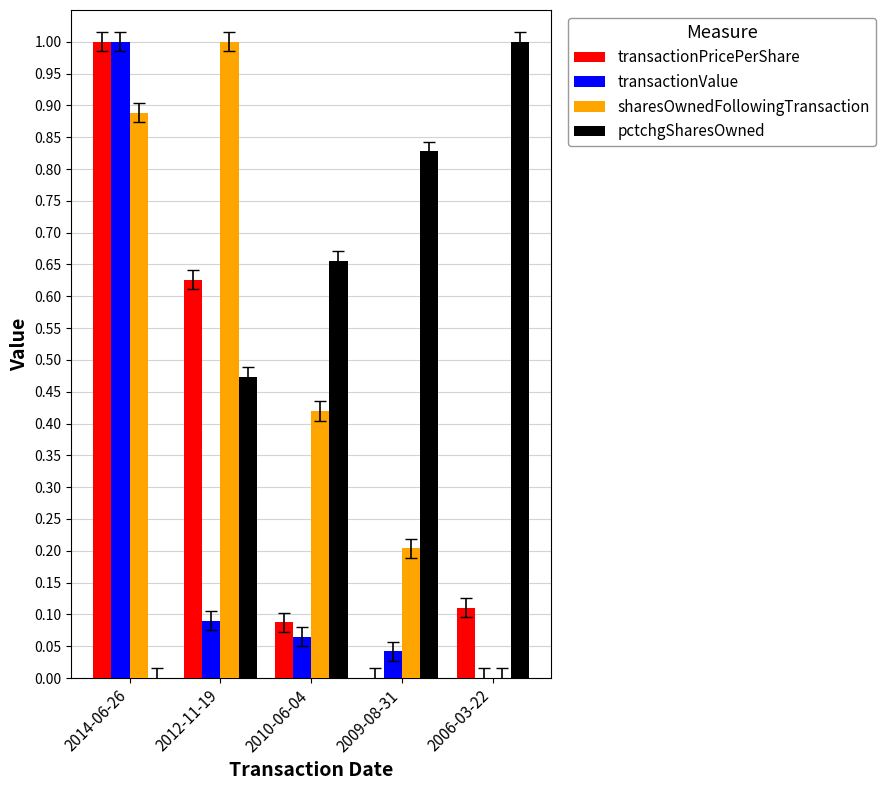

Is the value of transactionValue at 2009-08-31 greater than the value of transactionPricePerShare at 2009-08-31?

Yes